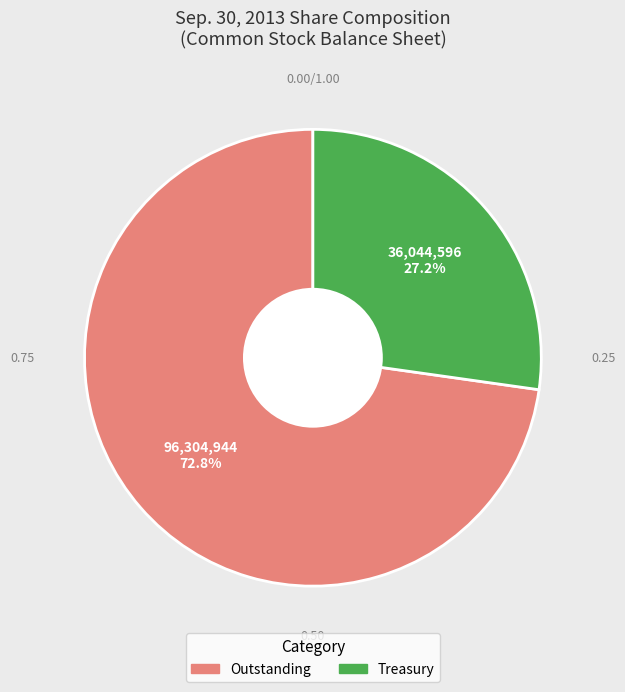

What is the largest slice in the pie chart?

Outstanding